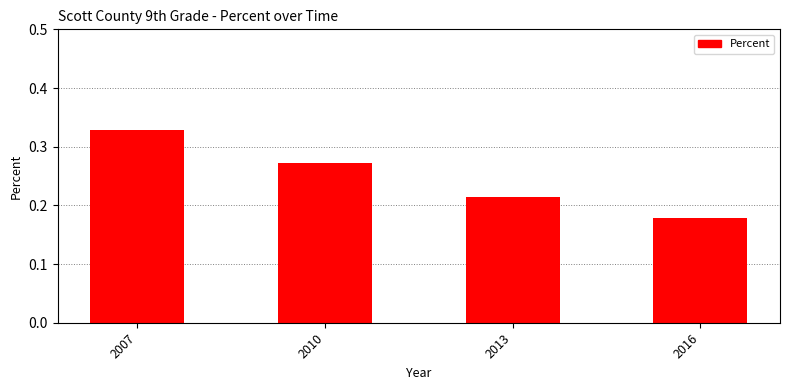

Which label corresponds to the largest value in the chart?

2007